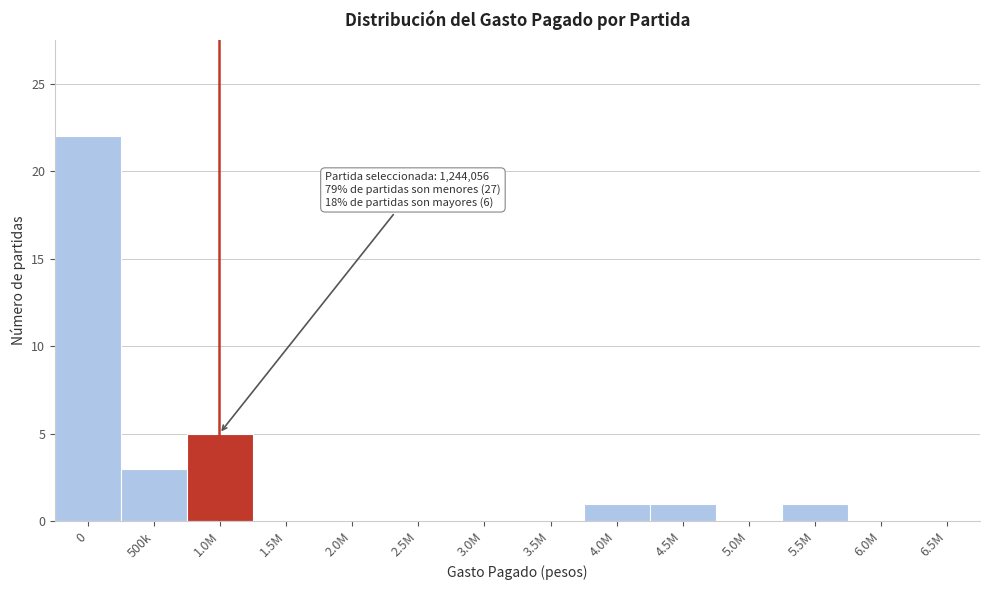

Reading right to left, extract all data points from this chart.

6.5M=0	6.0M=0	5.5M=1	5.0M=0	4.5M=1	4.0M=1	3.5M=0	3.0M=0	2.5M=0	2.0M=0	1.5M=0	1.0M=5	500k=3	0=22